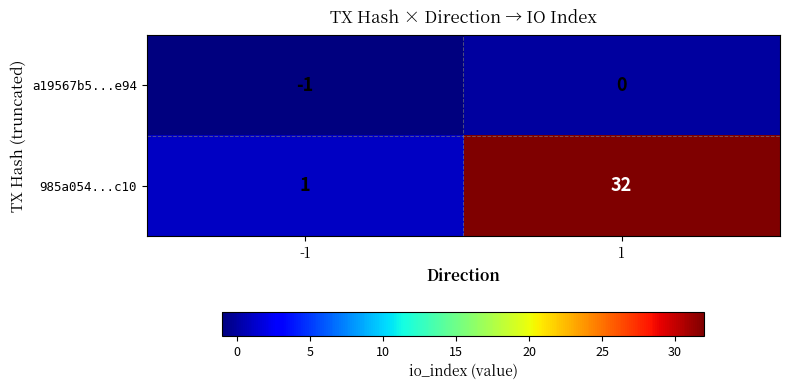

The value of a19567b5...e94 at 1 is 0. True or false?

True